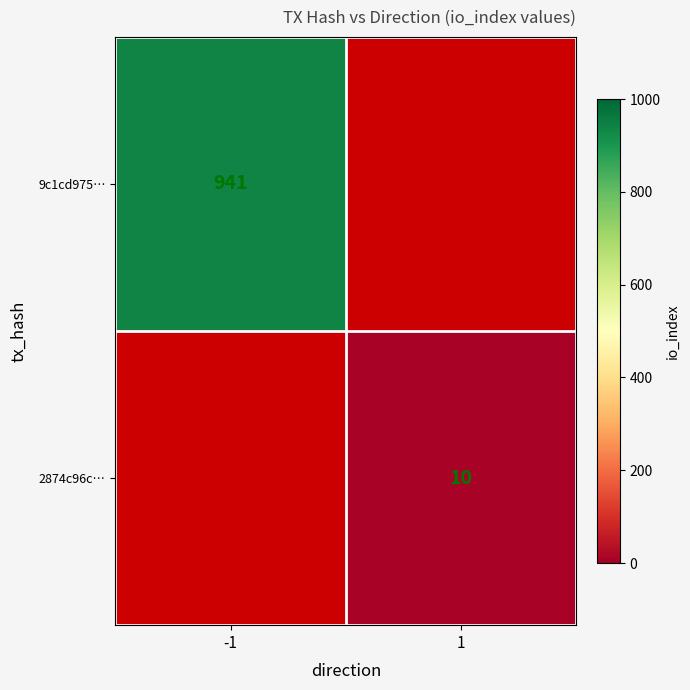

The value of 2874c96c… at 1 is 13. True or false?

False